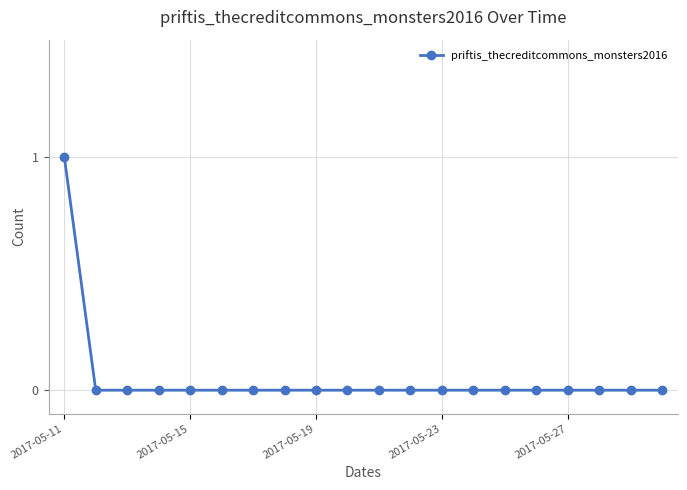

Reading left to right, what are all the values shown in this chart?

1	0	0	0	0	0	0	0	0	0	0	0	0	0	0	0	0	0	0	0